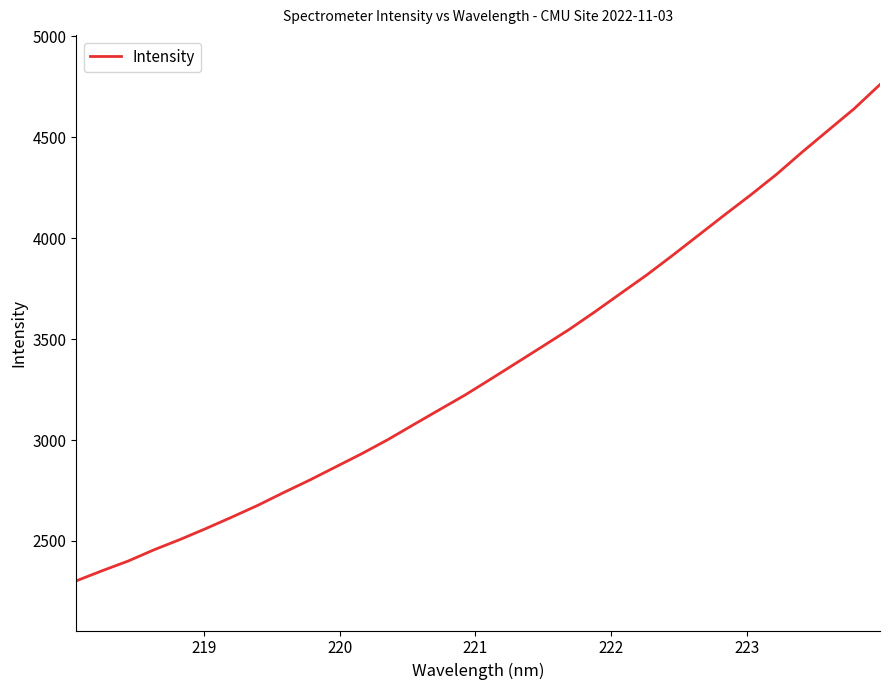

What is the greatest value displayed?

4761.6